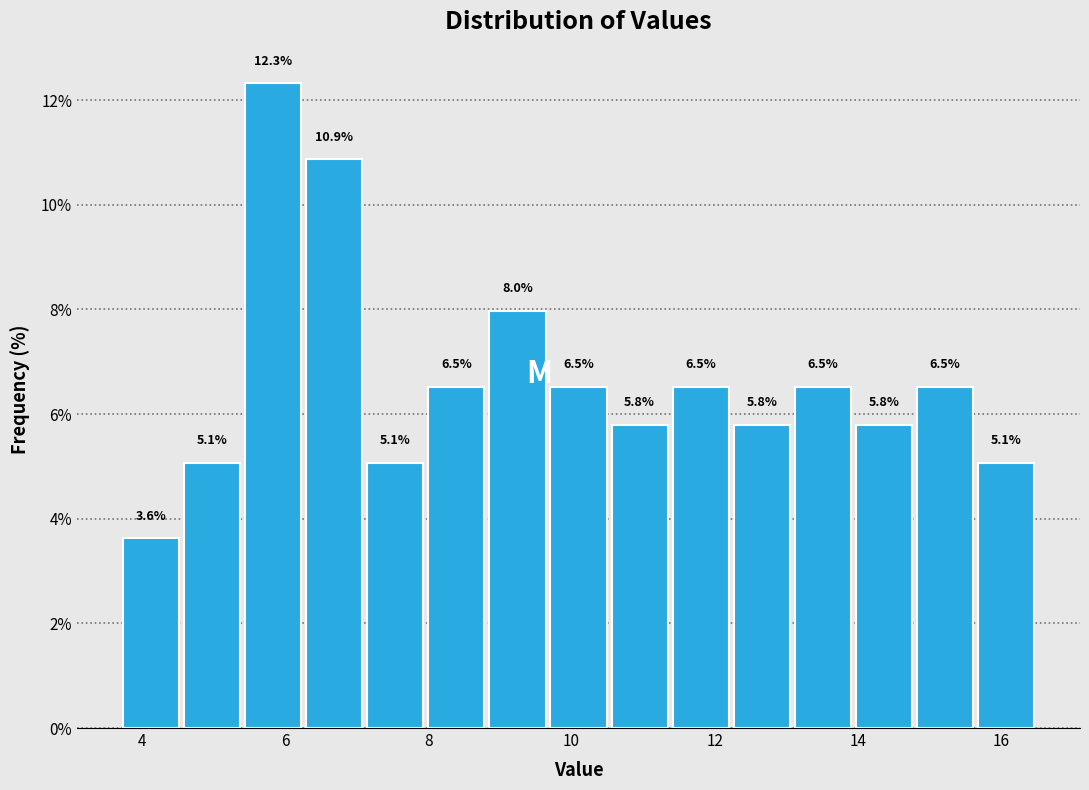

Reading left to right, list every bar in this chart as the range it spans on the x-axis followed by its height. The bar edges are not printed on the chart, so give them approximately, as read against the axis.

3.8 to 4.6: 3.6
4.6 to 5.4: 5.1
5.4 to 6.2: 12.3
6.2 to 7.2: 10.9
7.2 to 8.0: 5.1
8.0 to 8.8: 6.5
8.8 to 9.6: 8.0
9.6 to 10.6: 6.5
10.6 to 11.4: 5.8
11.4 to 12.2: 6.5
12.2 to 13.0: 5.8
13.0 to 14.0: 6.5
14.0 to 14.8: 5.8
14.8 to 15.6: 6.5
15.6 to 16.6: 5.1